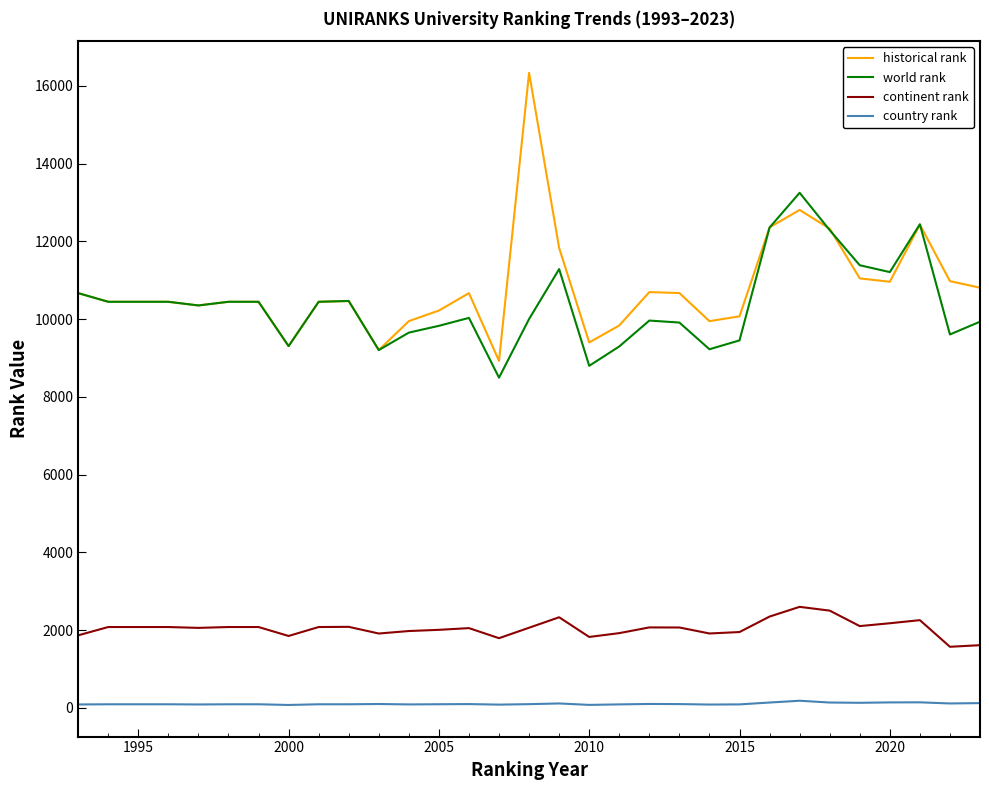

What is the greatest value displayed?

16333.5